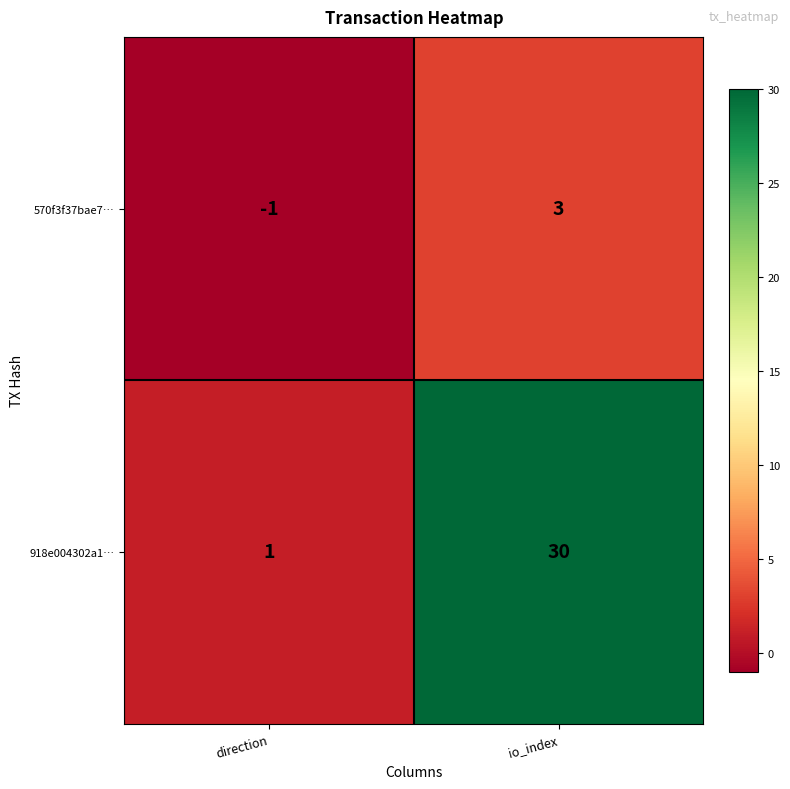

Reading left to right, what are all the values shown in this chart?

570f3f37bae7…: direction=-1	io_index=3
918e004302a1…: direction=1	io_index=30